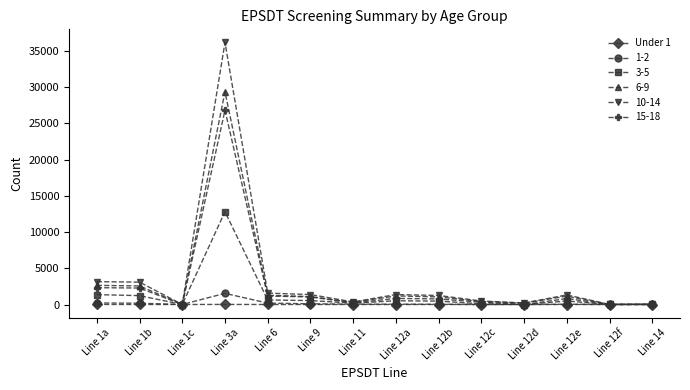

True or false: 3-5 has more than 1 interior local peaks.

True